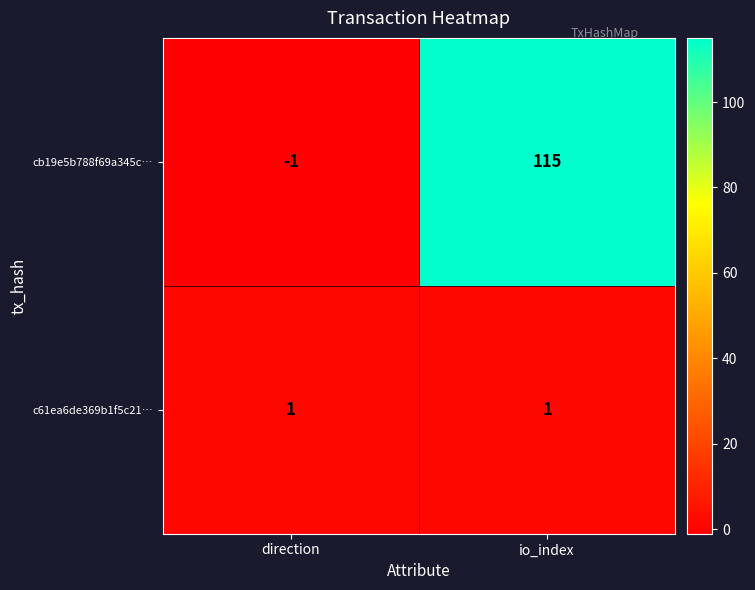

The c61ea6de369b1f5c21… series shows 1 at io_index. True or false?

True